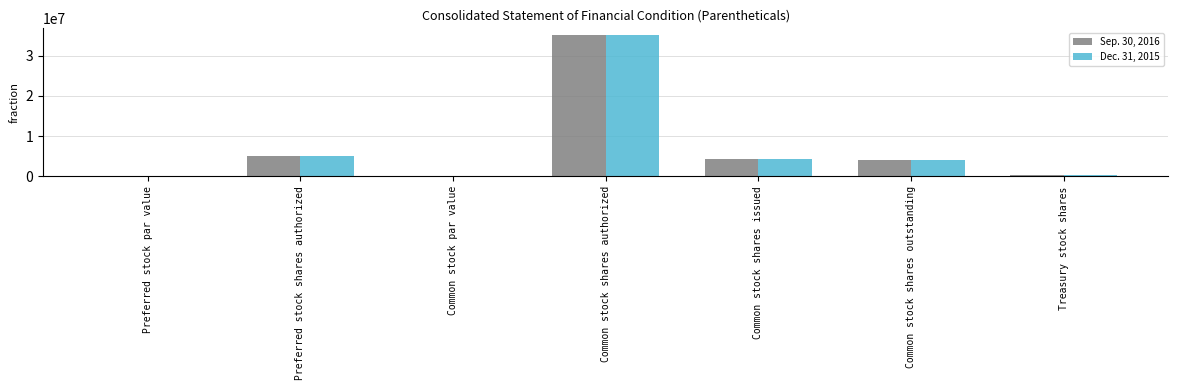

The Sep. 30, 2016 series shows 5000000.0 at Preferred stock shares authorized. True or false?

True